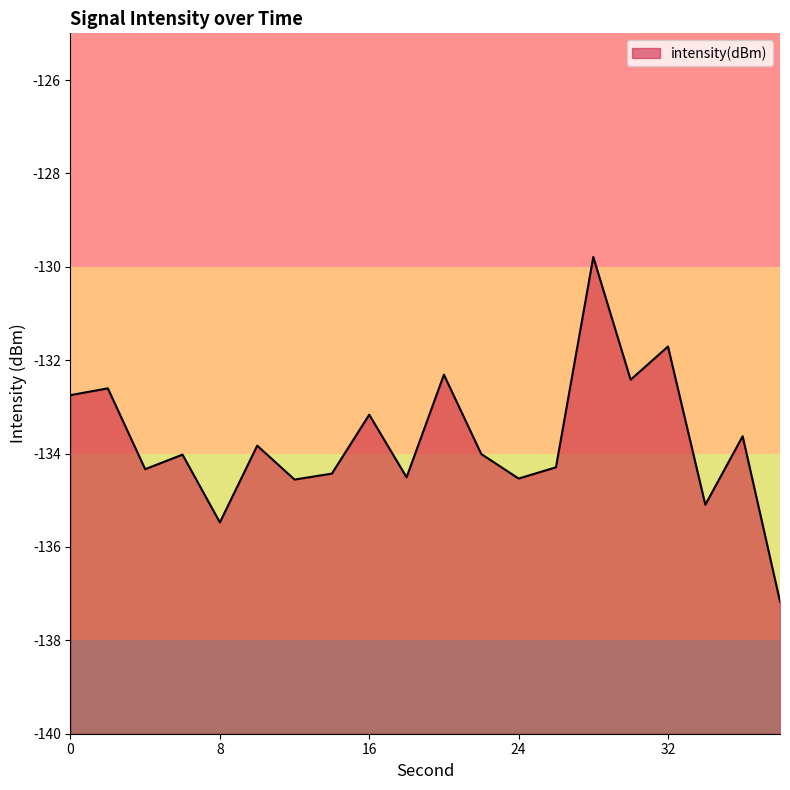

How many values exceed -134?

9